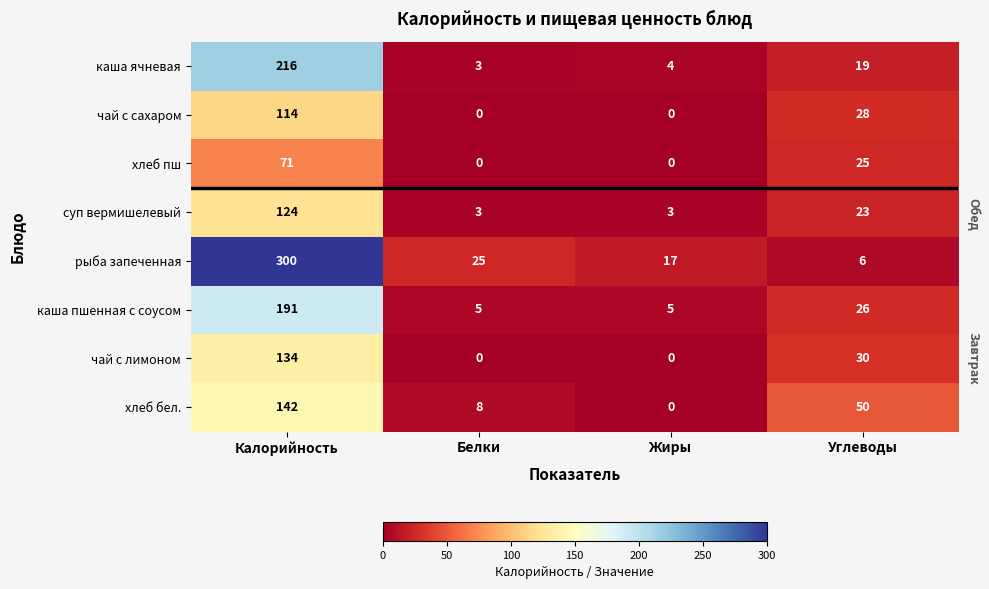

What is the sum of the суп вермишелевый values at Белки and Углеводы?

26